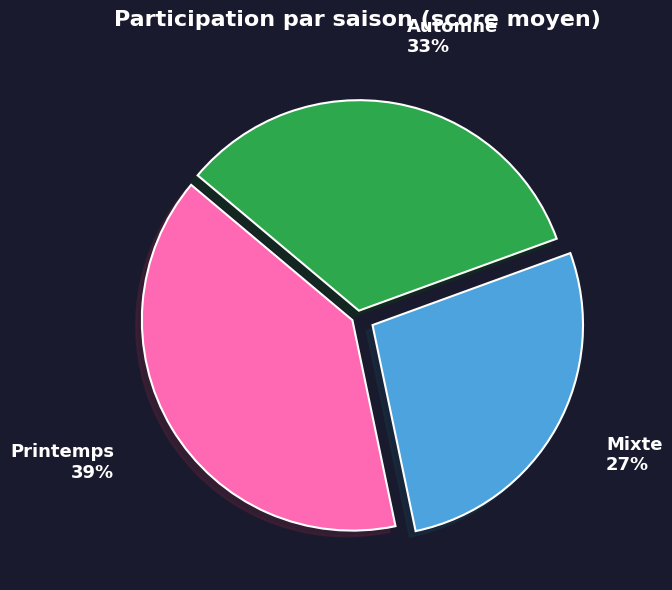

How many slices are in this pie chart?

3